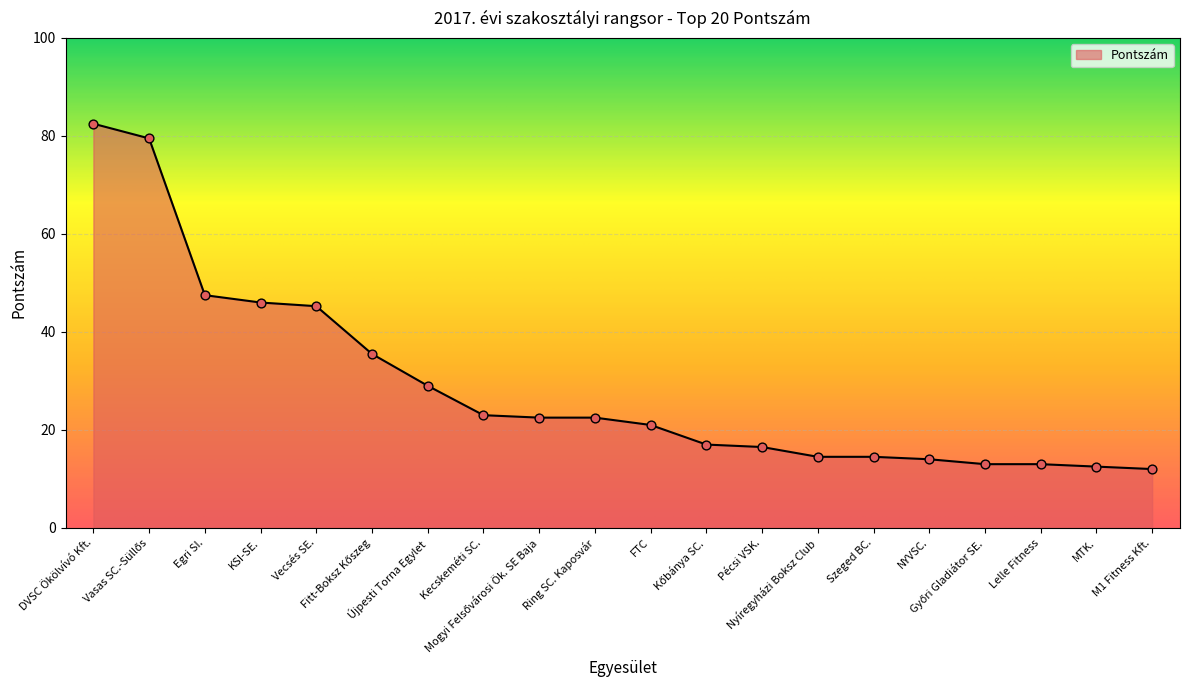

What is the difference between the maximum and minimum values?

70.5